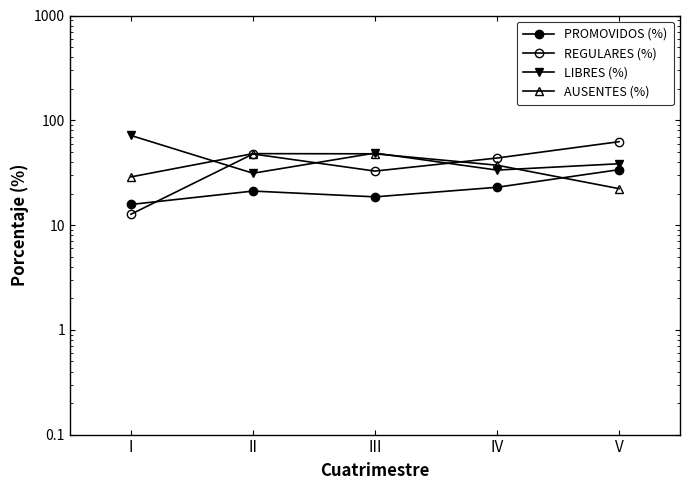

What is the approximate value of PROMOVIDOS (%) at I?

15.7